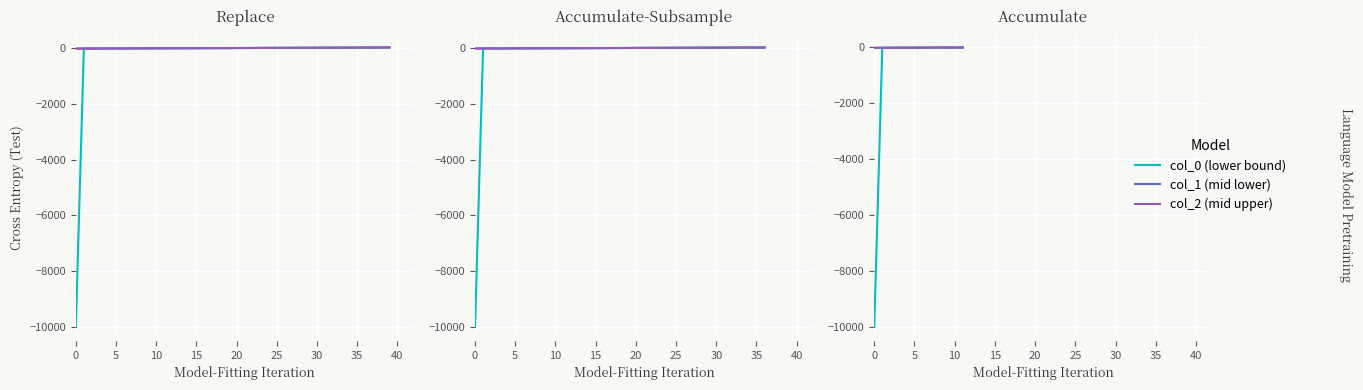

How many lines are shown in the chart?

3